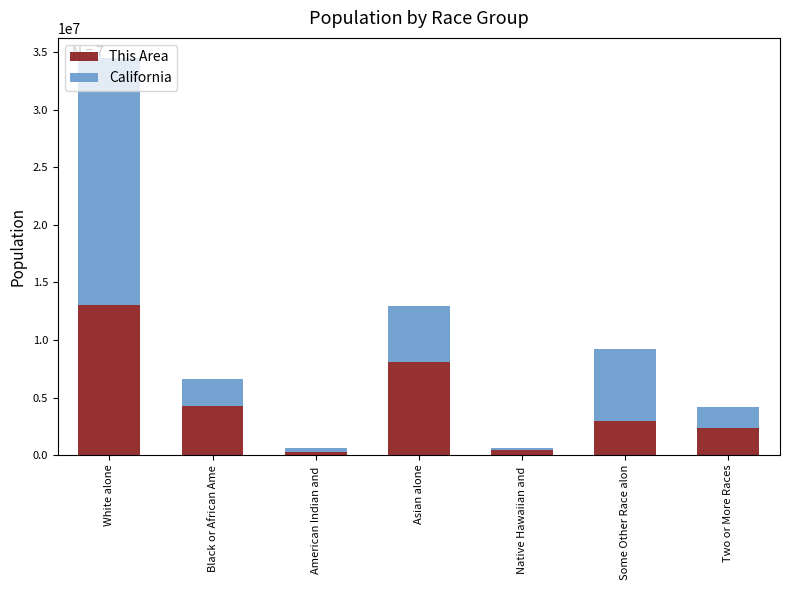

The value of This Area at Some Other Race alon is 2927800. True or false?

True